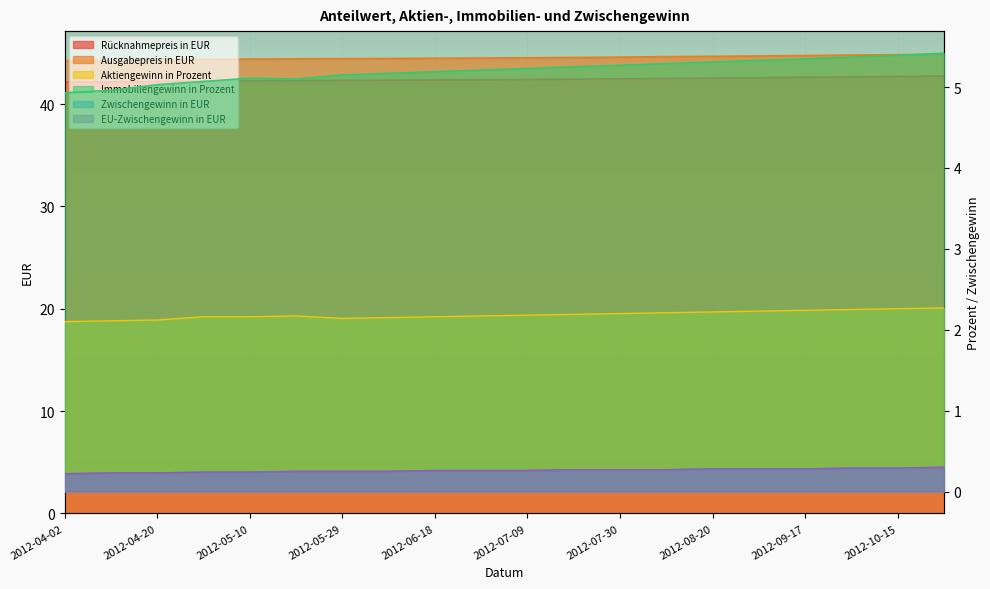

What is the label of the 14th point from the left?

2012-08-09